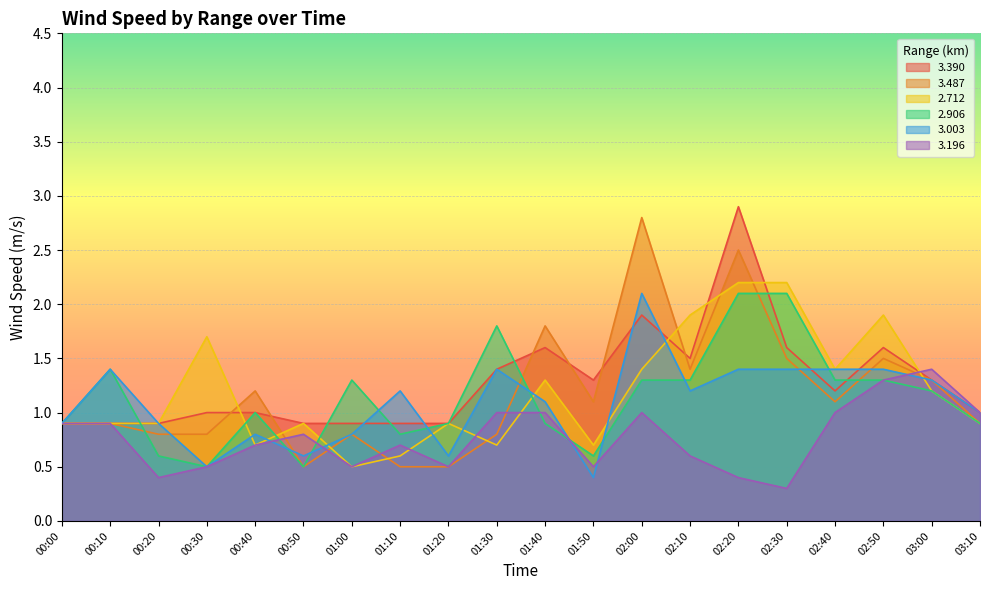

Reading left to right, what are all the values shown in this chart?

3.390: 0.9	0.9	0.9	1.0	1.0	0.9	0.9	0.9	0.9	1.4	1.6	1.3	1.9	1.5	2.9	1.6	1.2	1.6	1.3	1.0
3.487: 0.9	0.9	0.8	0.8	1.2	0.5	0.8	0.5	0.5	0.8	1.8	1.1	2.8	1.4	2.5	1.5	1.1	1.5	1.3	0.9
2.712: 0.9	0.9	0.9	1.7	0.7	0.9	0.5	0.6	0.9	0.7	1.3	0.7	1.4	1.9	2.2	2.2	1.4	1.9	1.2	0.9
2.906: 0.9	1.4	0.6	0.5	1.0	0.5	1.3	0.8	0.9	1.8	0.9	0.6	1.3	1.3	2.1	2.1	1.3	1.3	1.2	0.9
3.003: 0.9	1.4	0.9	0.5	0.8	0.6	0.8	1.2	0.6	1.4	1.1	0.4	2.1	1.2	1.4	1.4	1.4	1.4	1.3	1.0
3.196: 0.9	0.9	0.4	0.5	0.7	0.8	0.5	0.7	0.5	1.0	1.0	0.5	1.0	0.6	0.4	0.3	1.0	1.3	1.4	1.0